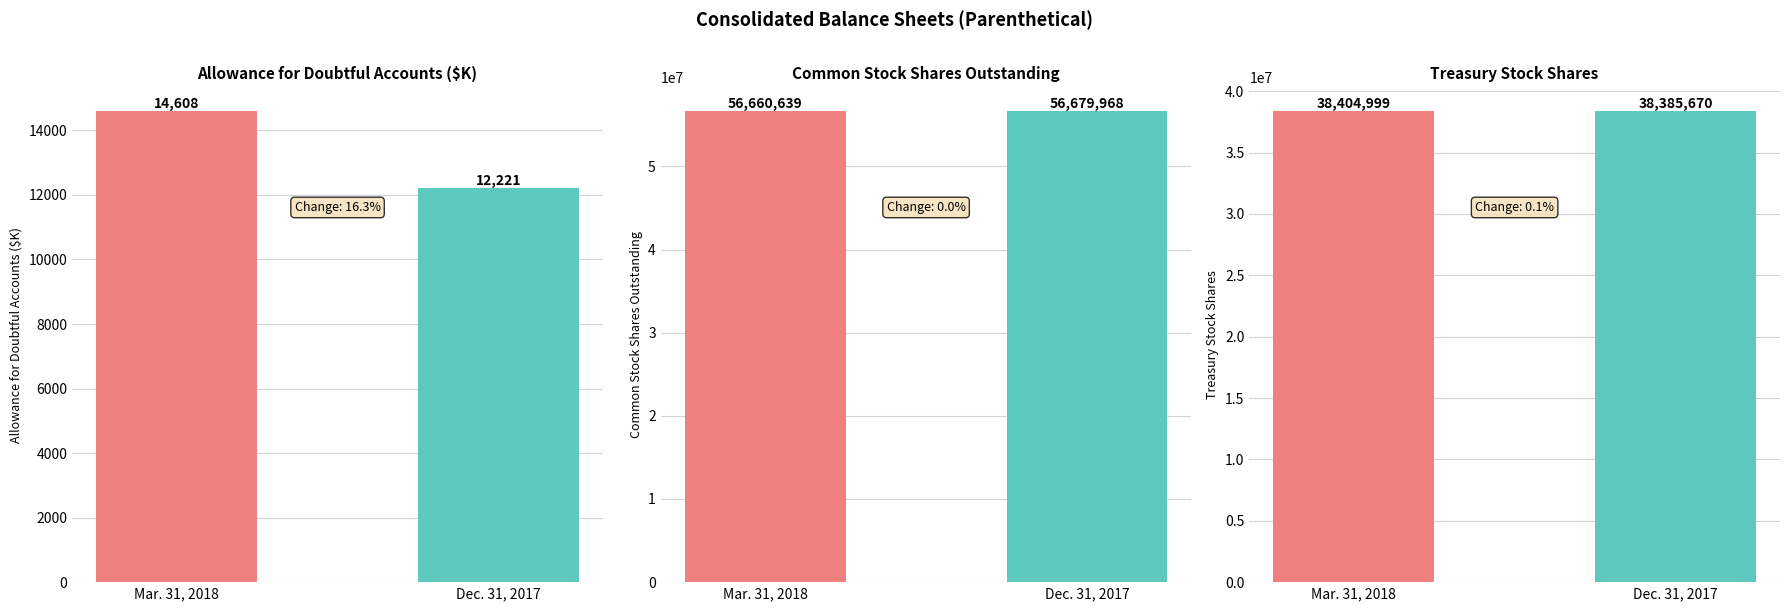

How many Dec. 31, 2017 values are between 12221 and 56679968?

3